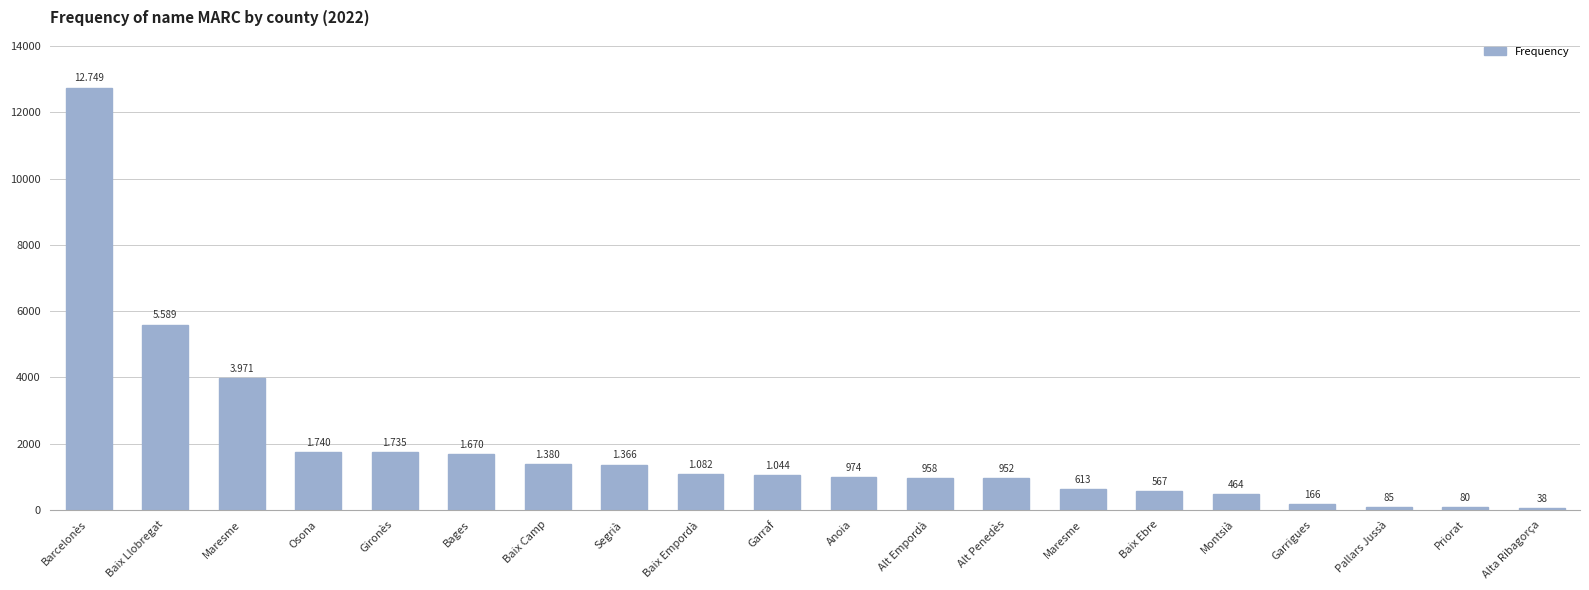

What is the change in value from Baix Llobregat to Montsià?

-5125